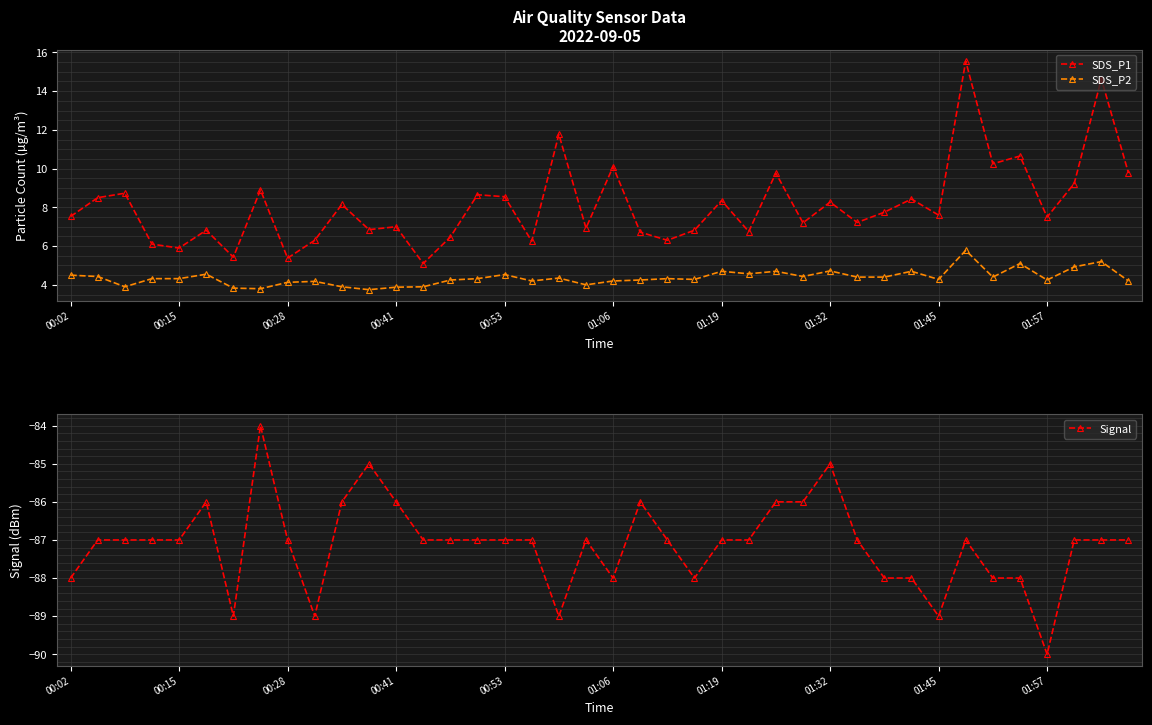

Which series has the widest spread of values?

SDS_P1